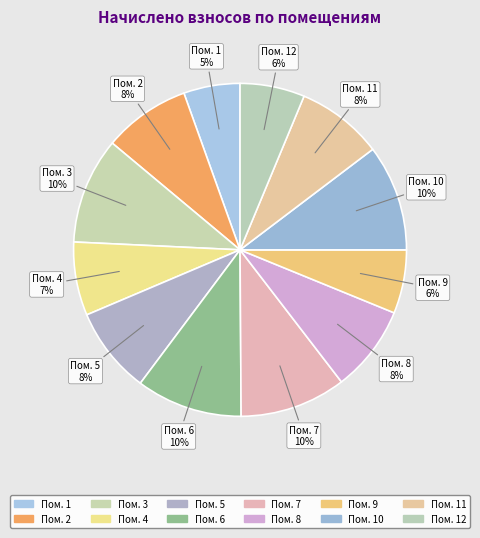

Count the number of slices in the pie.

12